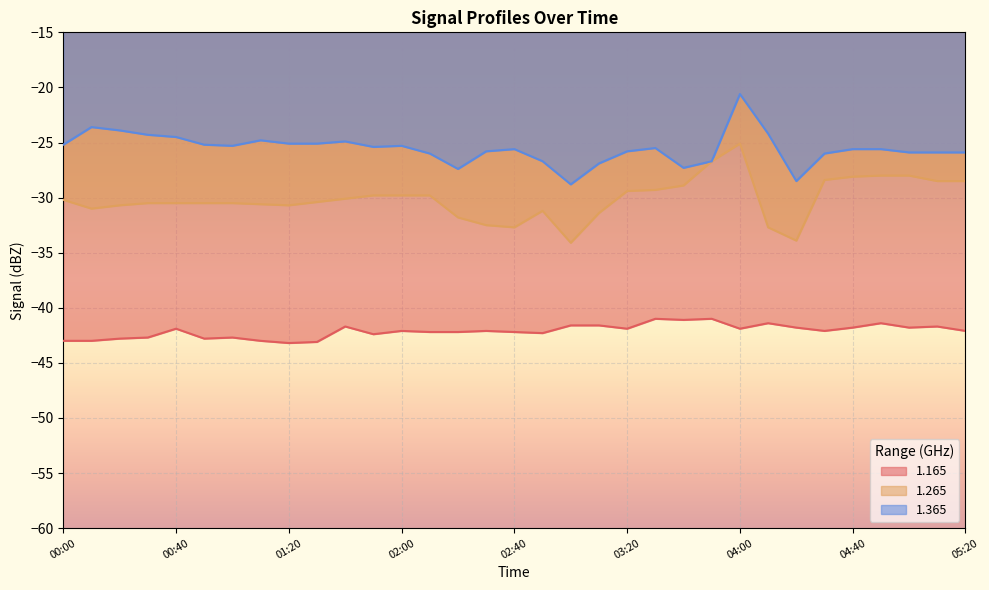

Which has a higher value, 03:50 or 03:10?

03:50